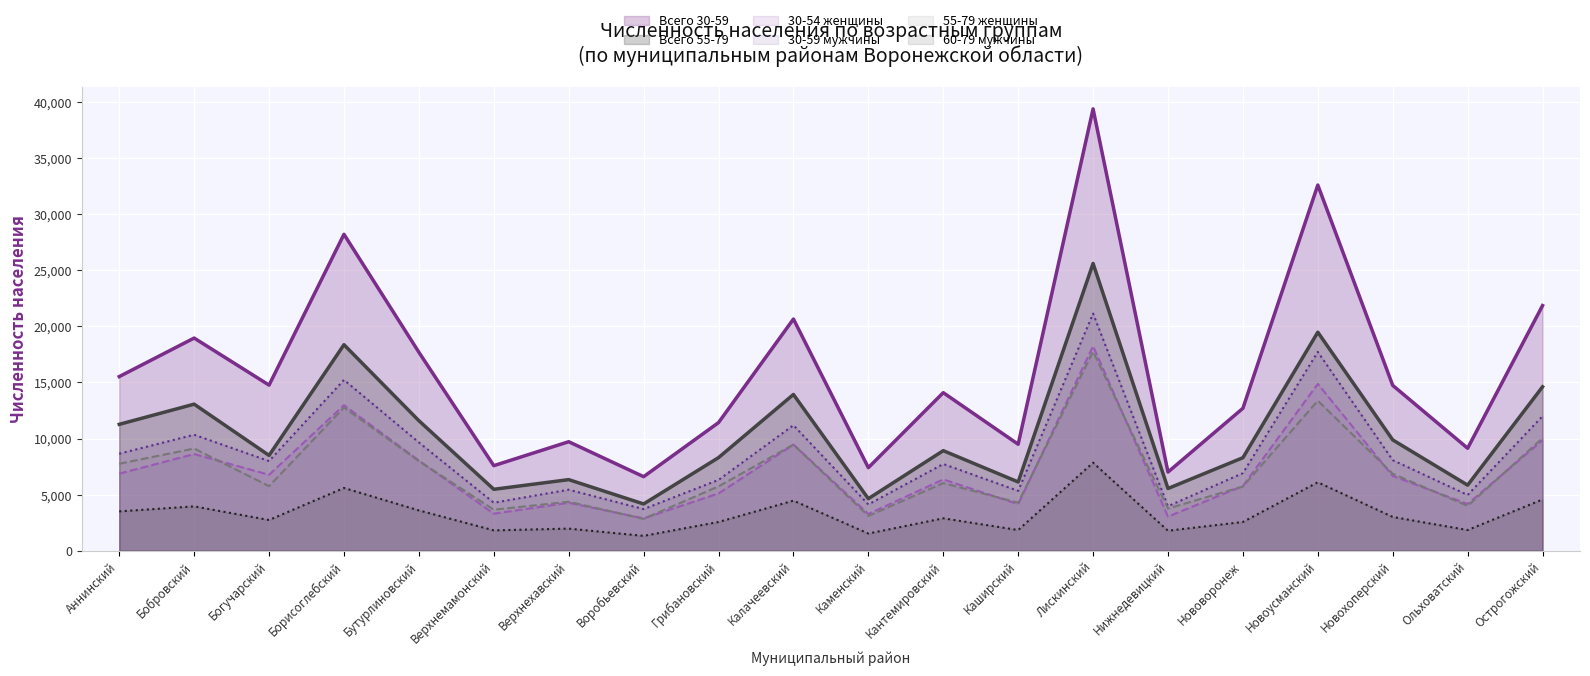

Reading right to left, list all the values displayed in this chart.

Всего 30-59: 21852	9135	14739	32595	12697	7012	39384	9492	14090	7405	20653	11422	6602	9717	7584	17692	28205	14763	18958	15522
Всего 55-79: 14613	5846	9879	19479	8292	5549	25605	6131	8920	4640	13929	8300	4170	6338	5477	11591	18364	8498	13065	11266
30-54 женщины: 9855	4167	6664	14871	5776	3041	18244	4154	6358	3278	9466	5107	2889	4276	3304	8037	12977	6771	8618	6872
30-59 мужчины: 11997	4968	8075	17724	6921	3971	21140	5338	7732	4127	11187	6315	3713	5441	4280	9655	15228	7992	10340	8650
55-79 женщины: 10041	4000	6866	13374	5726	3764	17755	4284	6029	3104	9462	5736	2845	4365	3659	7994	12767	5758	9110	7756
60-79 мужчины: 4572	1846	3013	6105	2566	1785	7850	1847	2891	1536	4467	2564	1325	1973	1818	3597	5597	2740	3955	3510